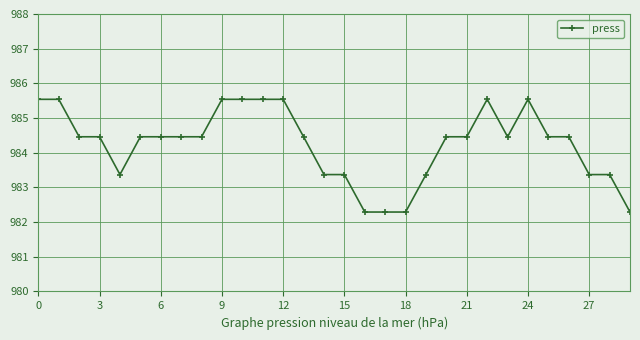

Count the values in the range 983 to 985.

18